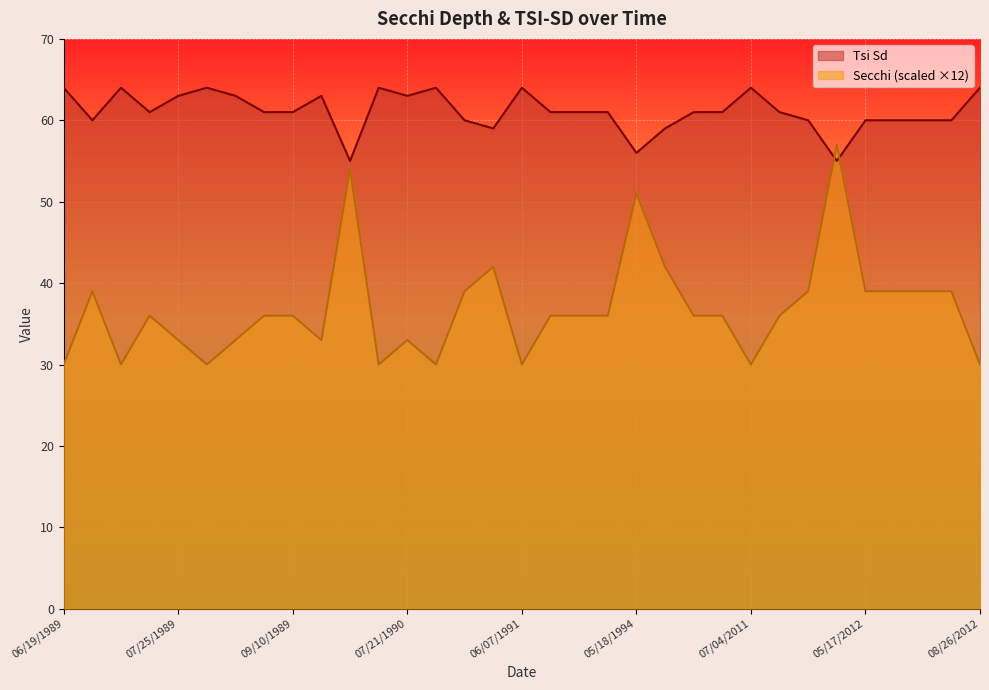

Reading left to right, list all the values displayed in this chart.

Secchi: 30	39	30	36	33	30	33	36	36	33	54	30	33	30	39	42	30	36	36	36	51	42	36	36	30	36	39	57	39	39	39	39	30
Tsi Sd: 64	60	64	61	63	64	63	61	61	63	55	64	63	64	60	59	64	61	61	61	56	59	61	61	64	61	60	55	60	60	60	60	64